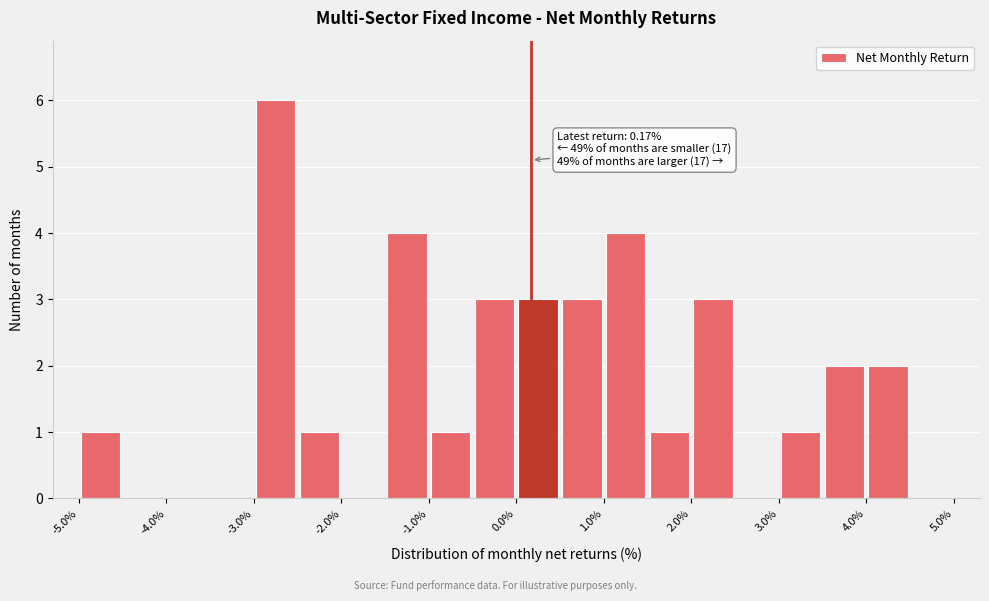

Which range on the x-axis has the tallest bar?

-3.0 to -2.5